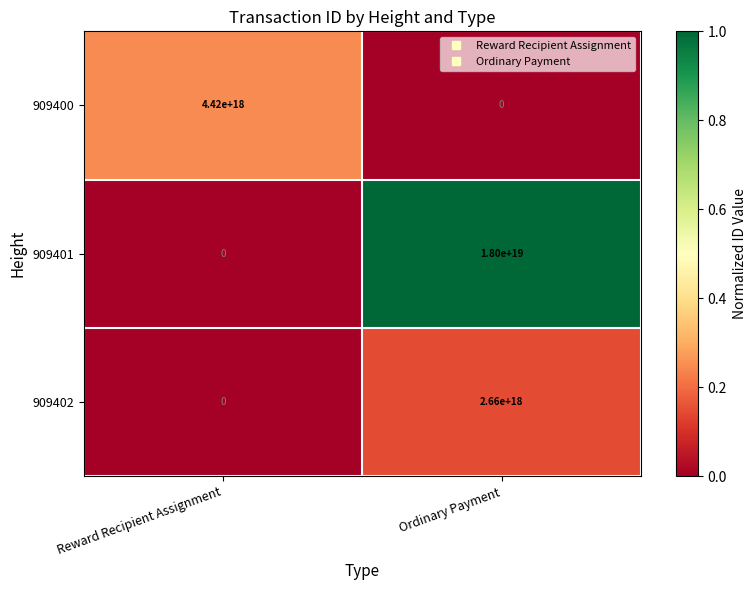

Which series has the widest spread of values?

909401